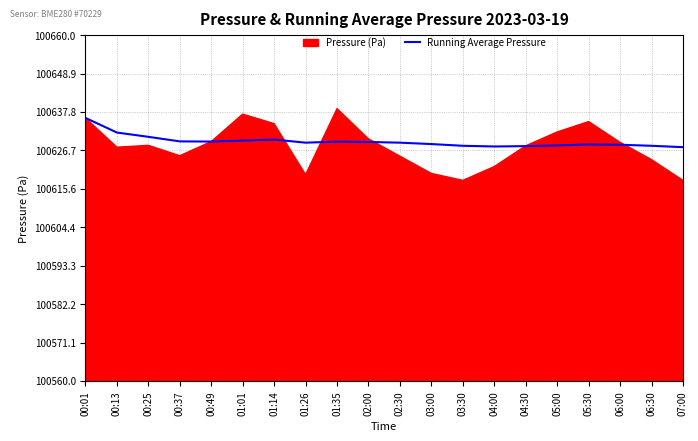

What is the sum of all values?

2012585.0